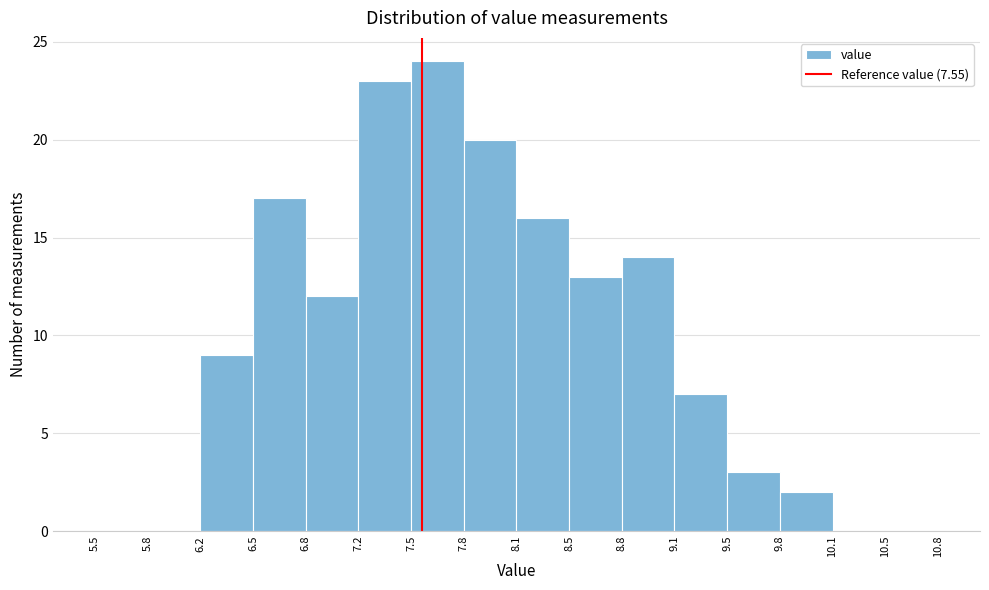

Reading left to right, list every bar in this chart as the range it spans on the x-axis followed by its height. The values are not printed on the chart, so give them approximately, as read against the axis.

5.5 to 5.8: 0
5.8 to 6.2: 0
6.2 to 6.5: 9
6.5 to 6.8: 17
6.8 to 7.2: 12
7.2 to 7.5: 23
7.5 to 7.8: 24
7.8 to 8.1: 20
8.1 to 8.5: 16
8.5 to 8.8: 13
8.8 to 9.1: 14
9.1 to 9.5: 7
9.5 to 9.8: 3
9.8 to 10.1: 2
10.1 to 10.5: 0
10.5 to 10.8: 0